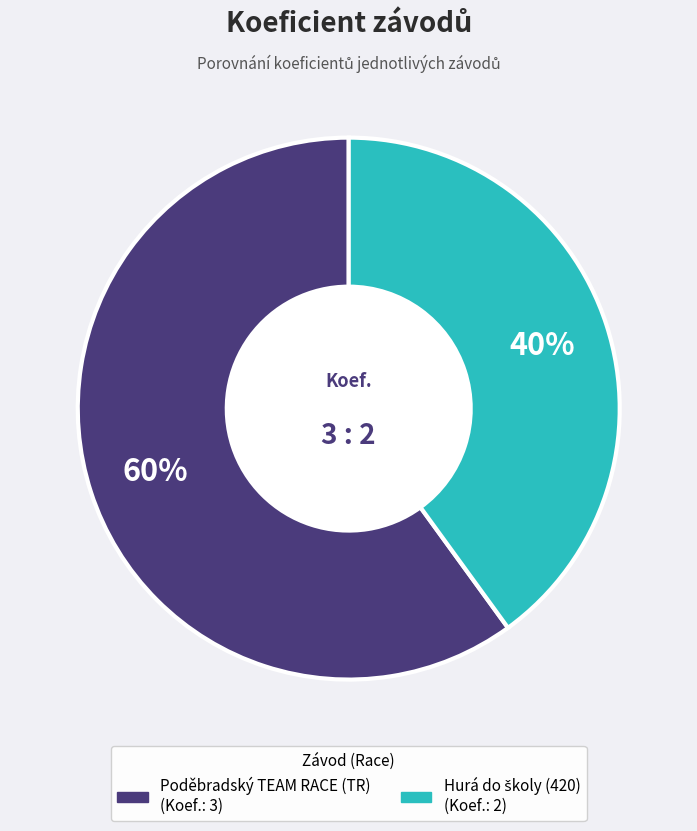

To the nearest percent, what is the average slice percentage?

50%